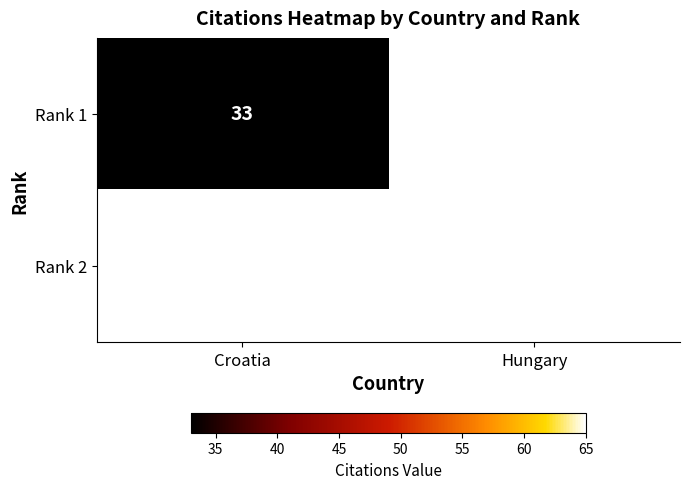

Is the value of Rank 1 at Croatia greater than the value of Rank 2 at Hungary?

No